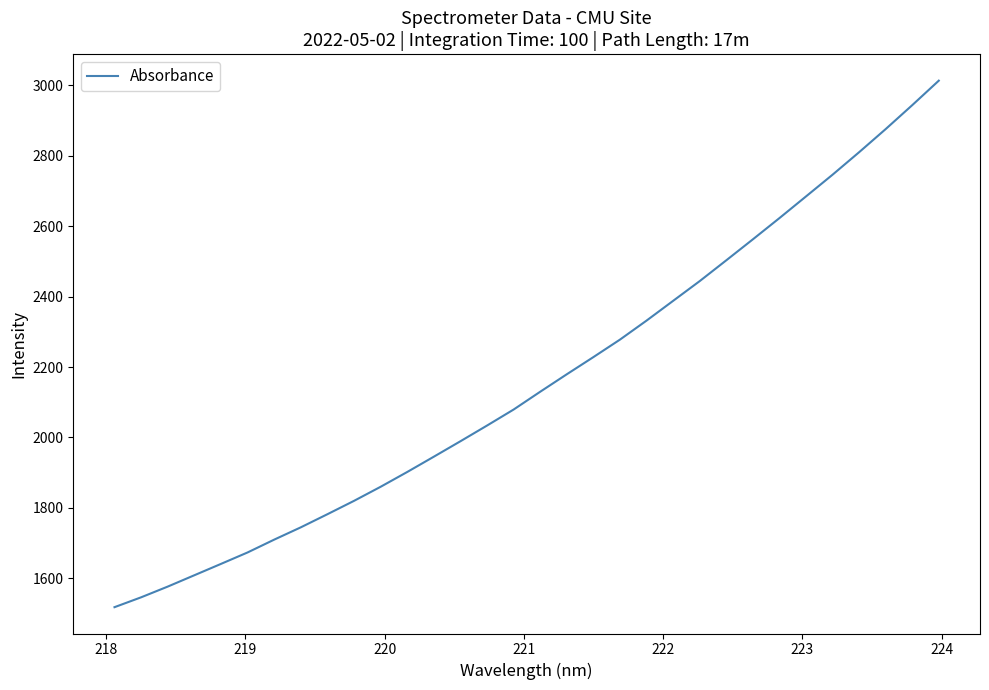

What is the difference between the maximum and minimum values?

1495.6